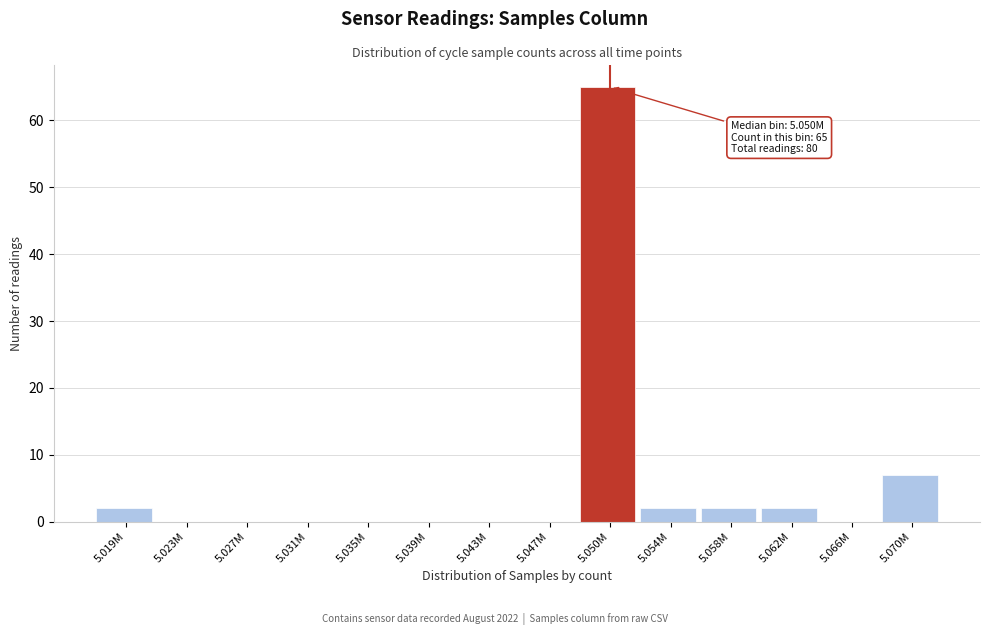

Reading left to right, extract all data points from this chart.

5.019M=2	5.023M=0	5.027M=0	5.031M=0	5.035M=0	5.039M=0	5.043M=0	5.047M=0	5.050M=65	5.054M=2	5.058M=2	5.062M=2	5.066M=0	5.070M=7